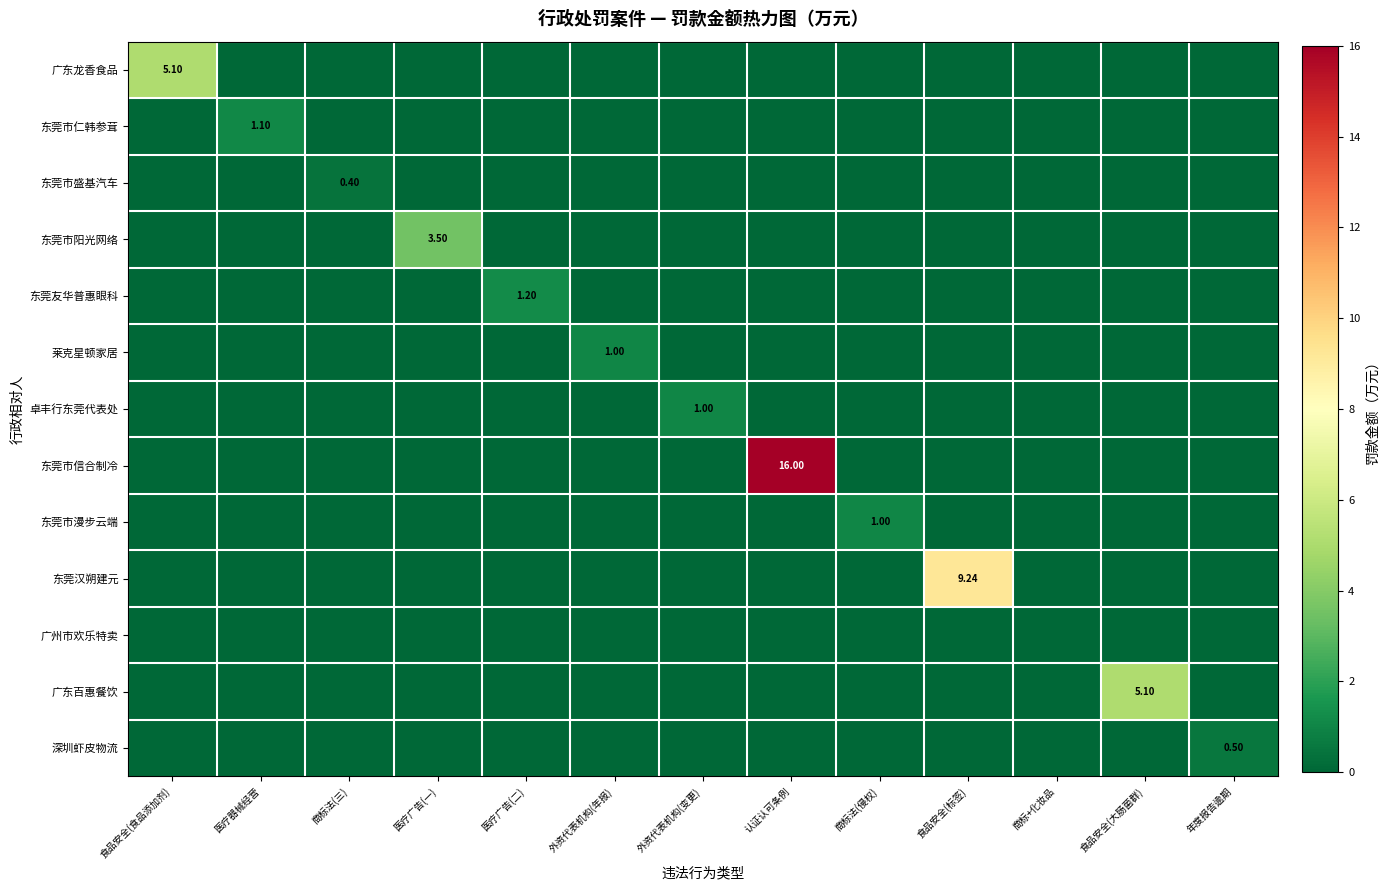

Between 食品安全(食品添加剂) and 外资代表机构(变更), which is larger?

食品安全(食品添加剂)